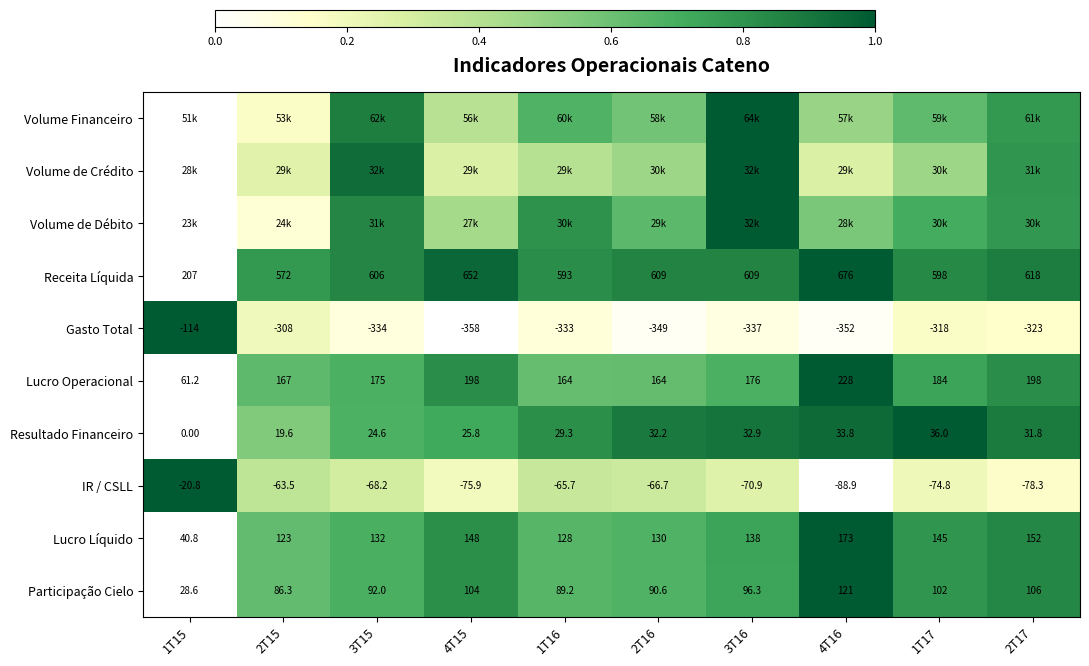

Is the value of Gasto Total at 2T16 greater than the value of IR / CSLL at 4T16?

No